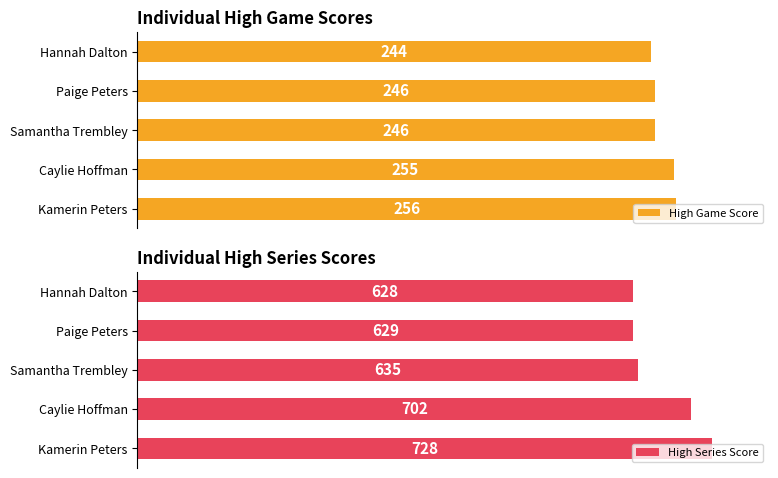

At which label does High Series Score reach its minimum?

Hannah Dalton